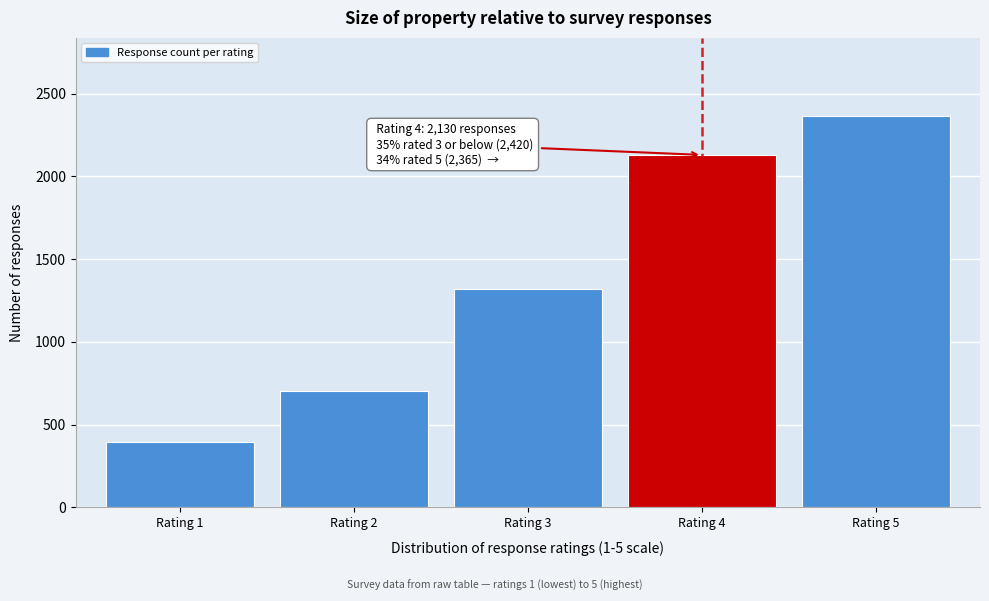

Reading left to right, transcribe all the data shown in this chart.

Rating 1=397	Rating 2=703	Rating 3=1320	Rating 4=2130	Rating 5=2365